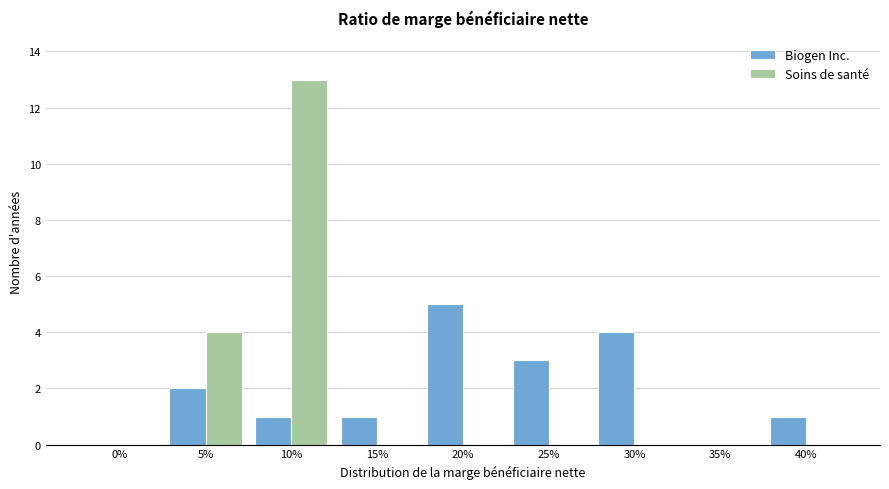

Reading left to right, extract all data points from this chart.

Biogen Inc.: 0%=0	5%=2	10%=1	15%=1	20%=5	25%=3	30%=4	35%=0	40%=1
Soins de santé: 0%=0	5%=4	10%=13	15%=0	20%=0	25%=0	30%=0	35%=0	40%=0